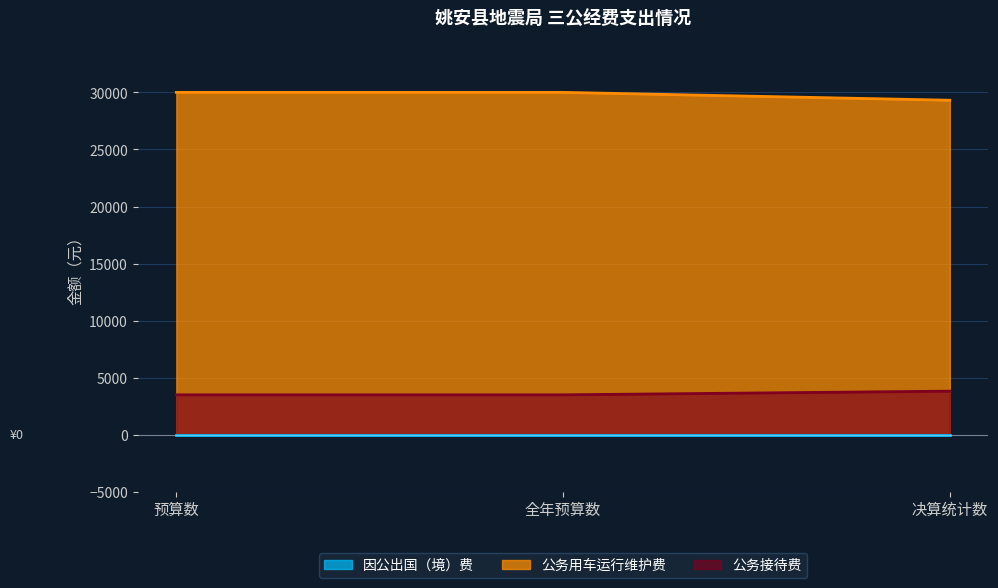

At how many categories does at least one series exceed 4502?

3